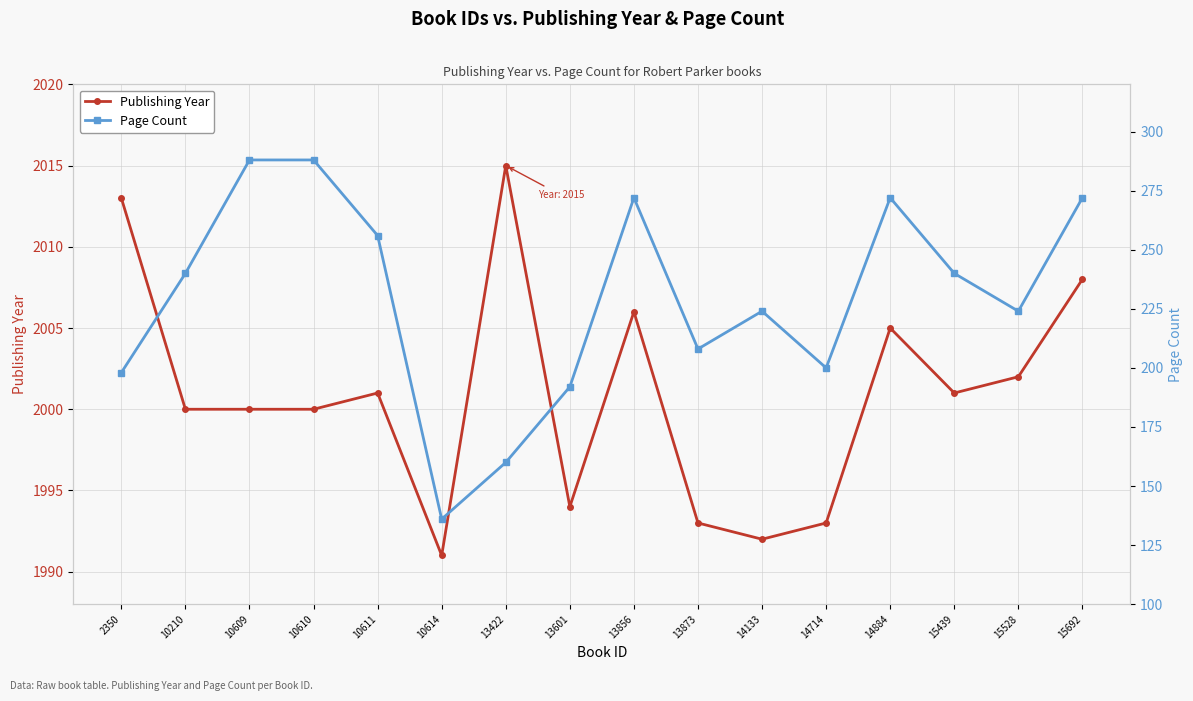

At how many categories does at least one series exceed 1050?

16